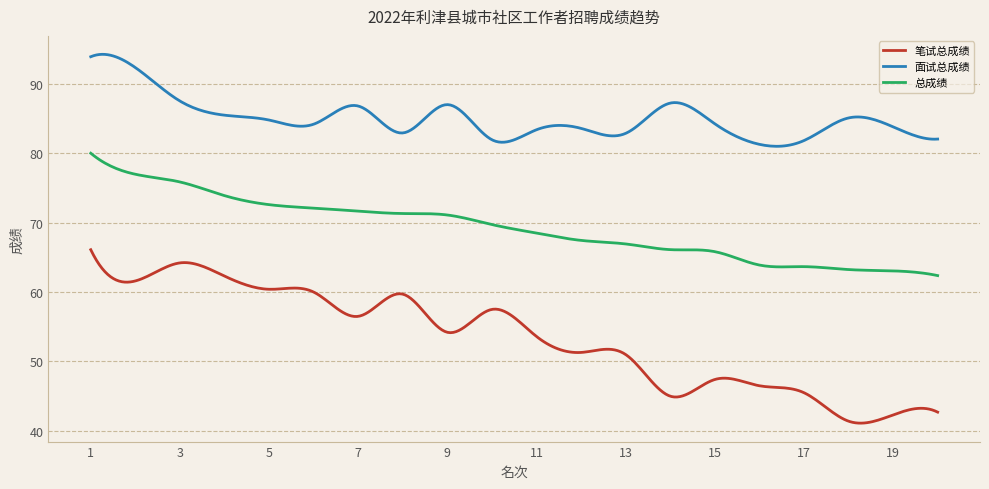

True or false: 面试总成绩 and 笔试总成绩 intersect in this chart.

False